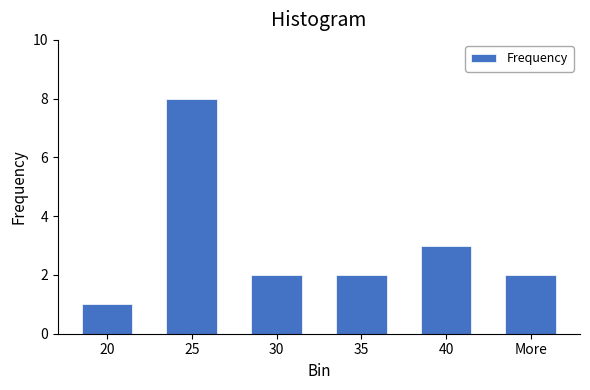

Reading left to right, list all the values displayed in this chart.

1	8	2	2	3	2